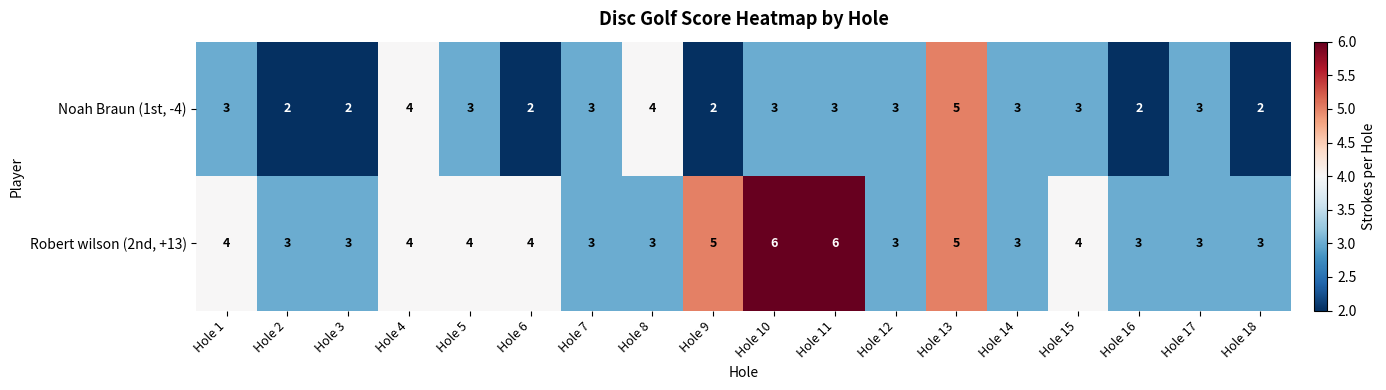

At Hole 1, list the series in order from smallest to largest.

Noah Braun (1st, -4), Robert wilson (2nd, +13)